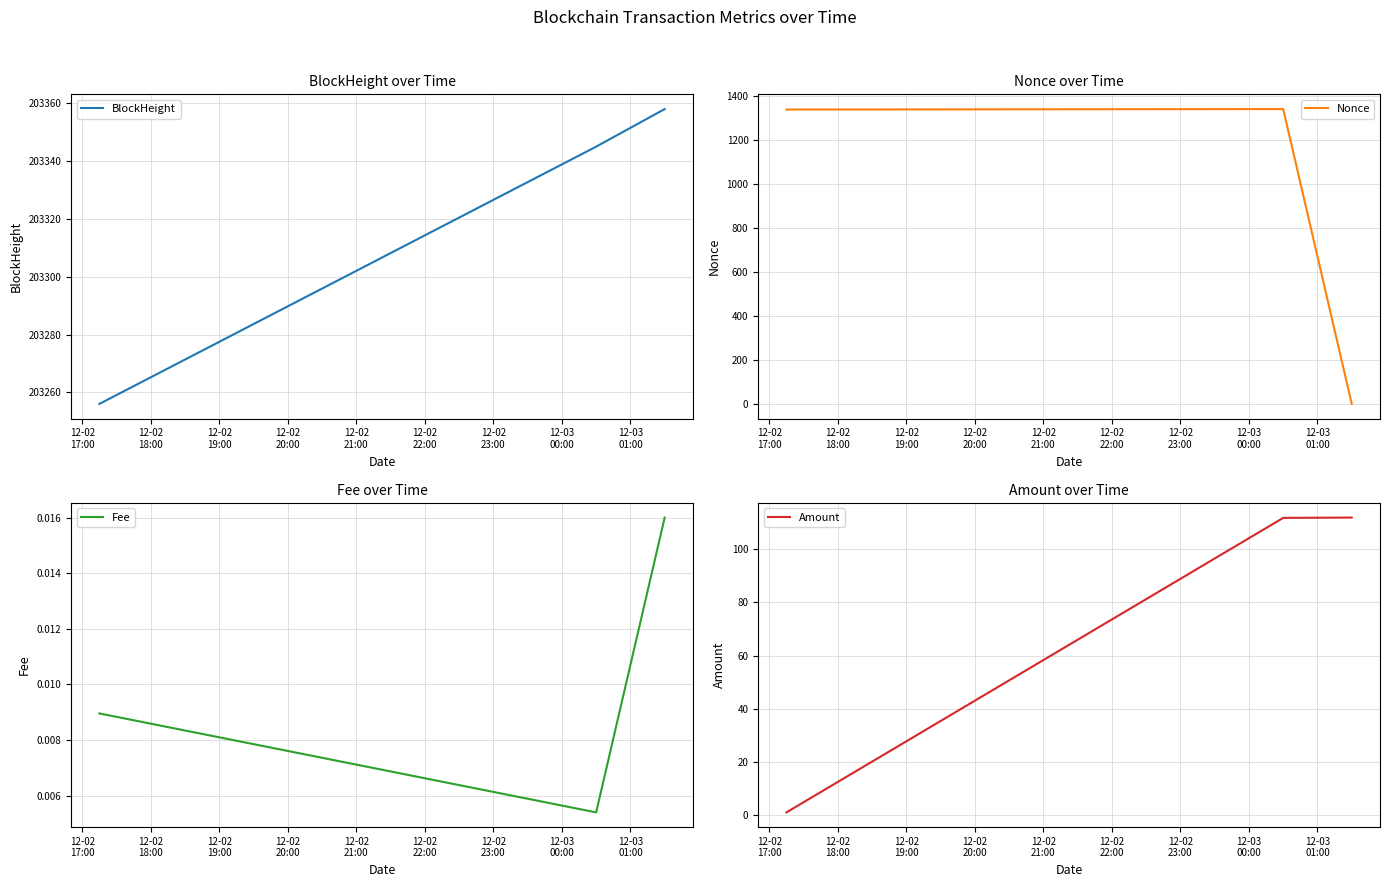

What is the maximum value for BlockHeight?

203358